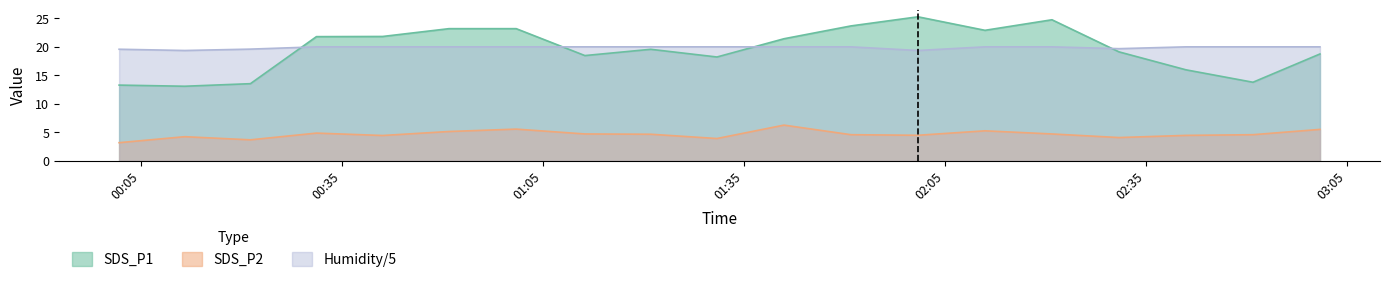

True or false: SDS_P1 and Humidity/5 cross at least once.

True